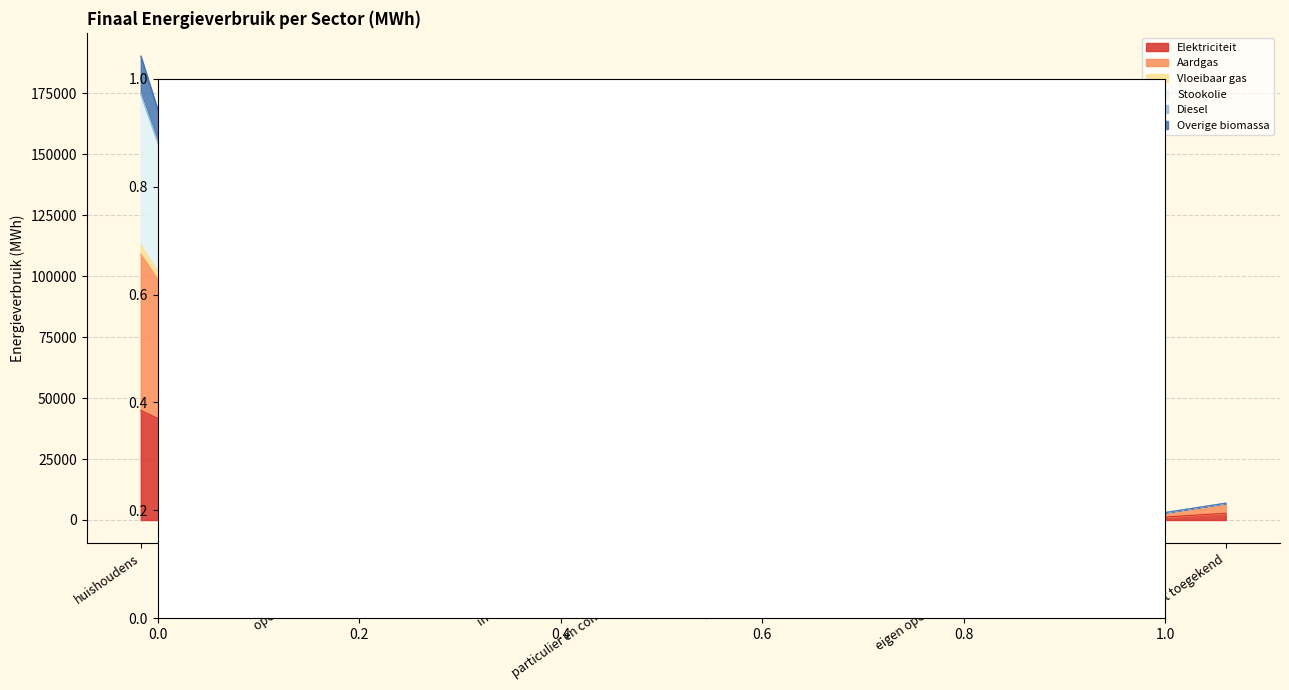

What is the spread (max minus min) of values at particulier en commercieel vervoer?

64852.1